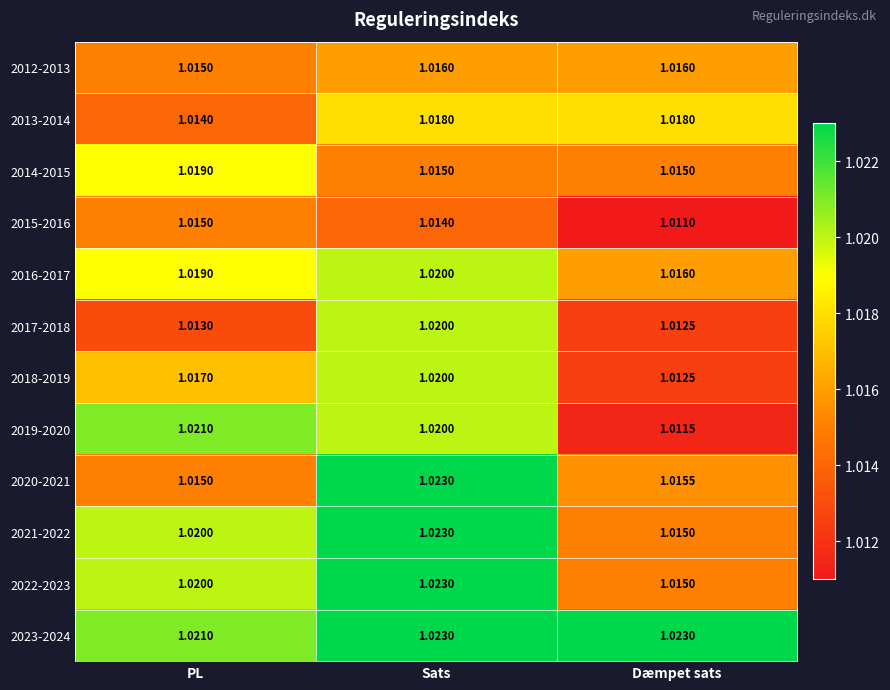

Where is 2012-2013 nearest to the value 1?

PL